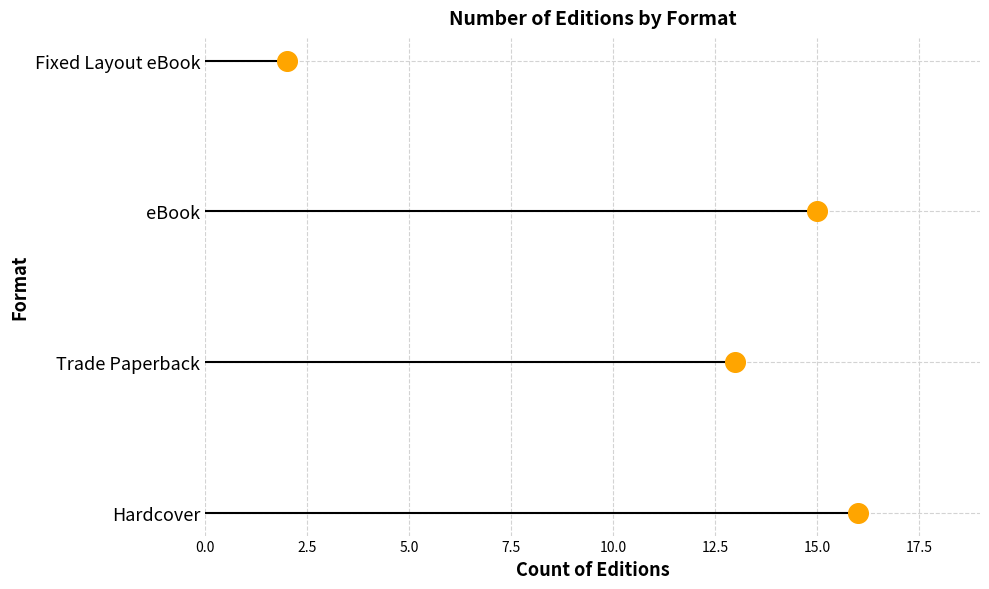

Approximately how many times larger is the value at 2.5 compared to 7.5?

0.3